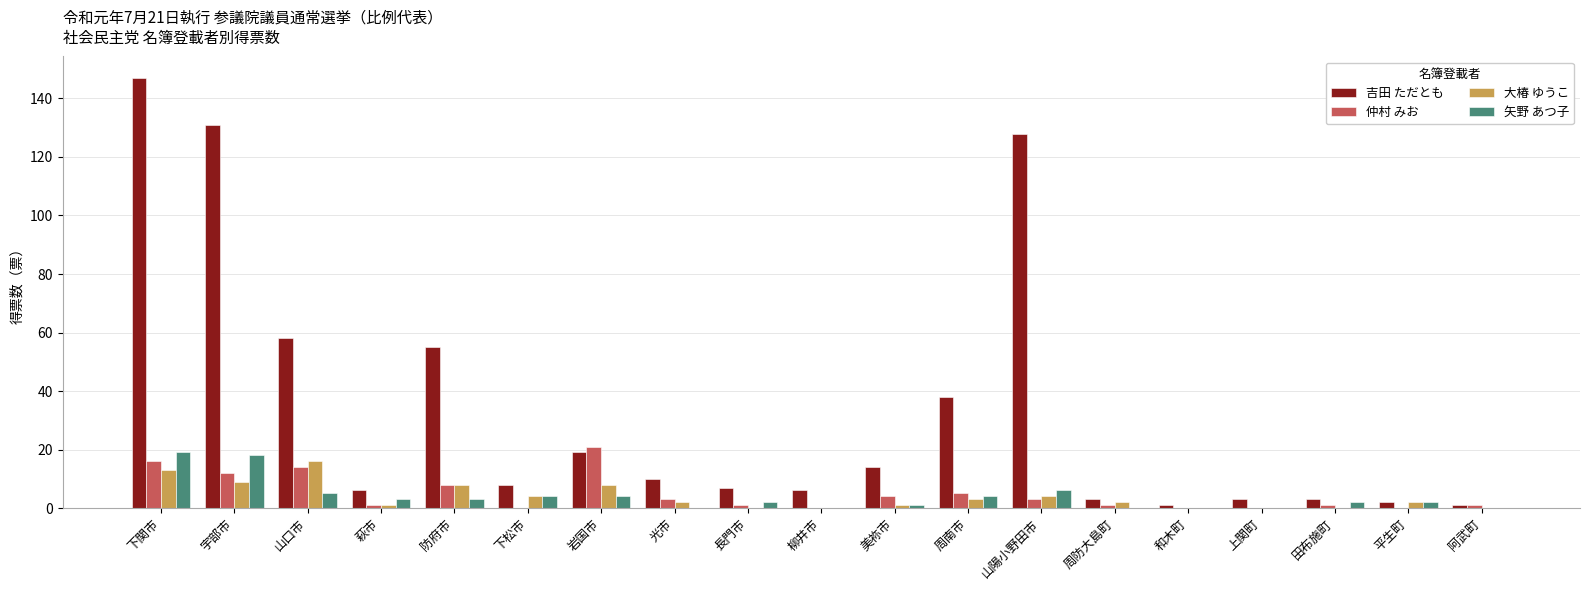

At which category is the sum across all series the highest?

下関市